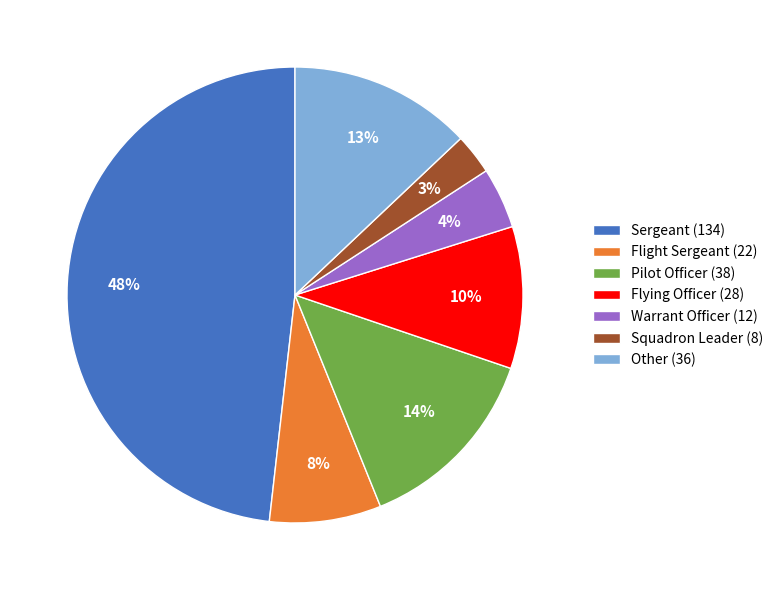

To the nearest percent, what is the difference between the largest and smallest slice percentages?

45%